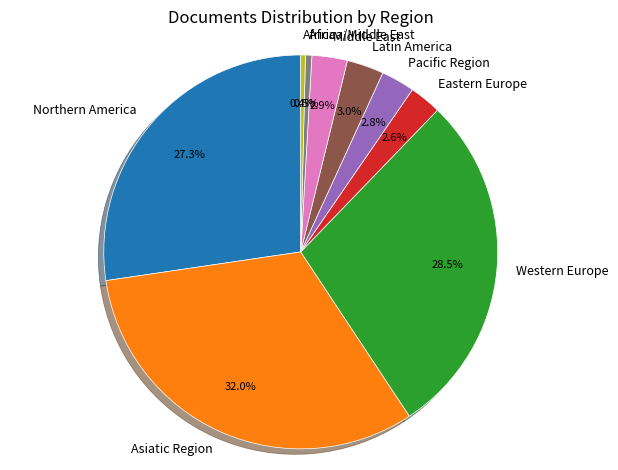

How much of the chart is everything except Western Europe?

71.5%